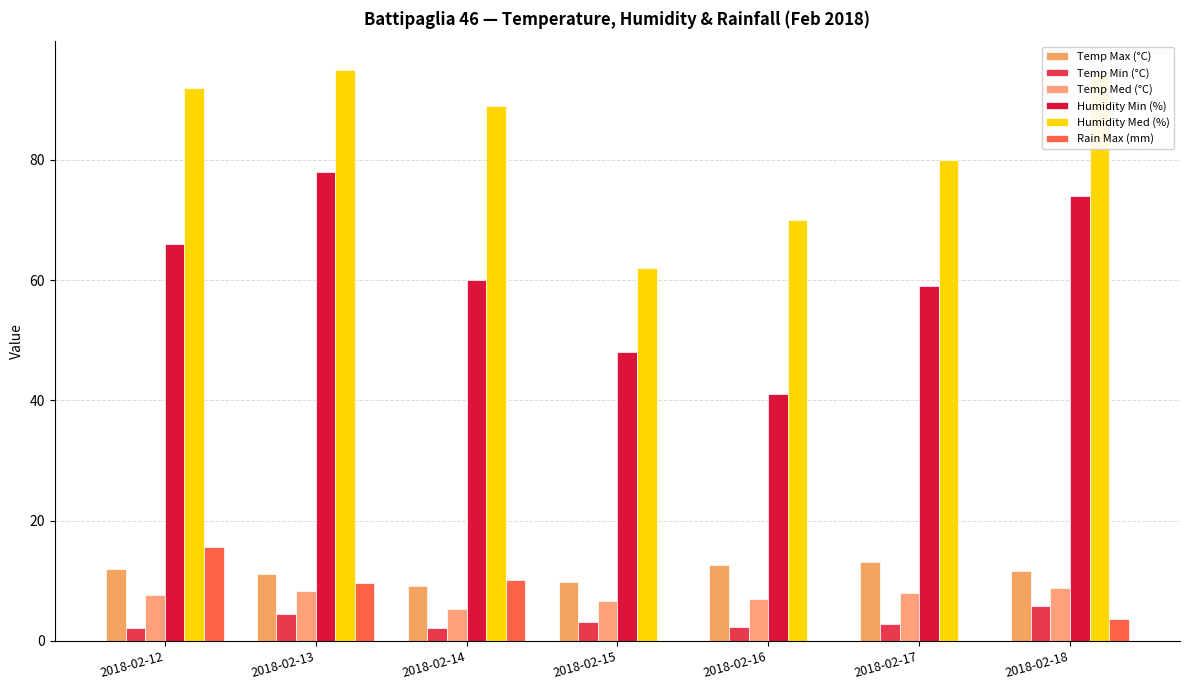

Reading left to right, list all the values displayed in this chart.

Temp Max (°C): 2018-02-12=11.9	2018-02-13=11.2	2018-02-14=9.2	2018-02-15=9.8	2018-02-16=12.7	2018-02-17=13.2	2018-02-18=11.6
Temp Min (°C): 2018-02-12=2.1	2018-02-13=4.5	2018-02-14=2.2	2018-02-15=3.2	2018-02-16=2.4	2018-02-17=2.9	2018-02-18=5.8
Temp Med (°C): 2018-02-12=7.7	2018-02-13=8.3	2018-02-14=5.3	2018-02-15=6.7	2018-02-16=7.0	2018-02-17=8.0	2018-02-18=8.8
Humidity Min (%): 2018-02-12=66.0	2018-02-13=78.0	2018-02-14=60.0	2018-02-15=48.0	2018-02-16=41.0	2018-02-17=59.0	2018-02-18=74.0
Humidity Med (%): 2018-02-12=92.0	2018-02-13=95.0	2018-02-14=89.0	2018-02-15=62.0	2018-02-16=70.0	2018-02-17=80.0	2018-02-18=94.0
Rain Max (mm): 2018-02-12=15.6	2018-02-13=9.6	2018-02-14=10.2	2018-02-15=0.0	2018-02-16=0.0	2018-02-17=0.0	2018-02-18=3.6